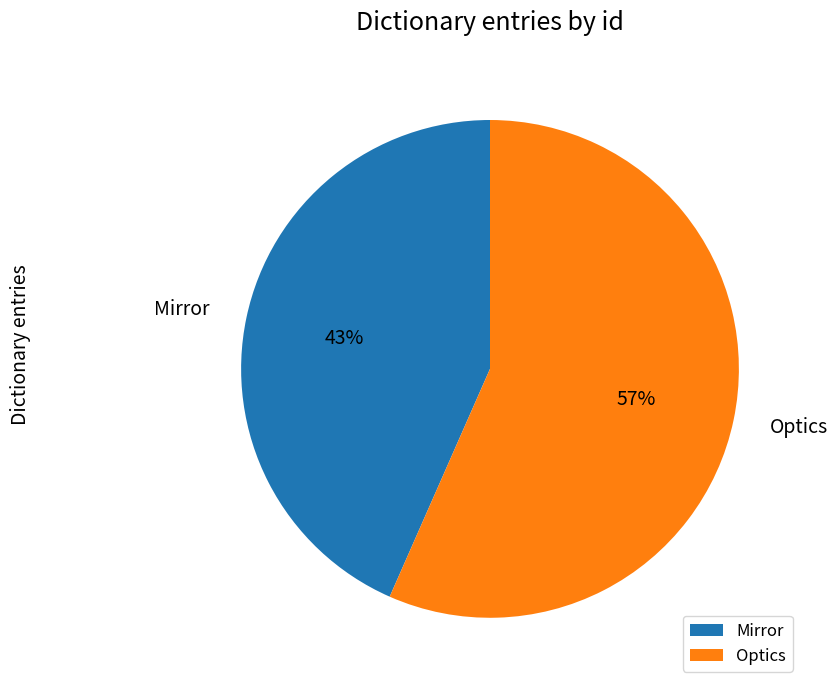

How many slices are in this pie chart?

2